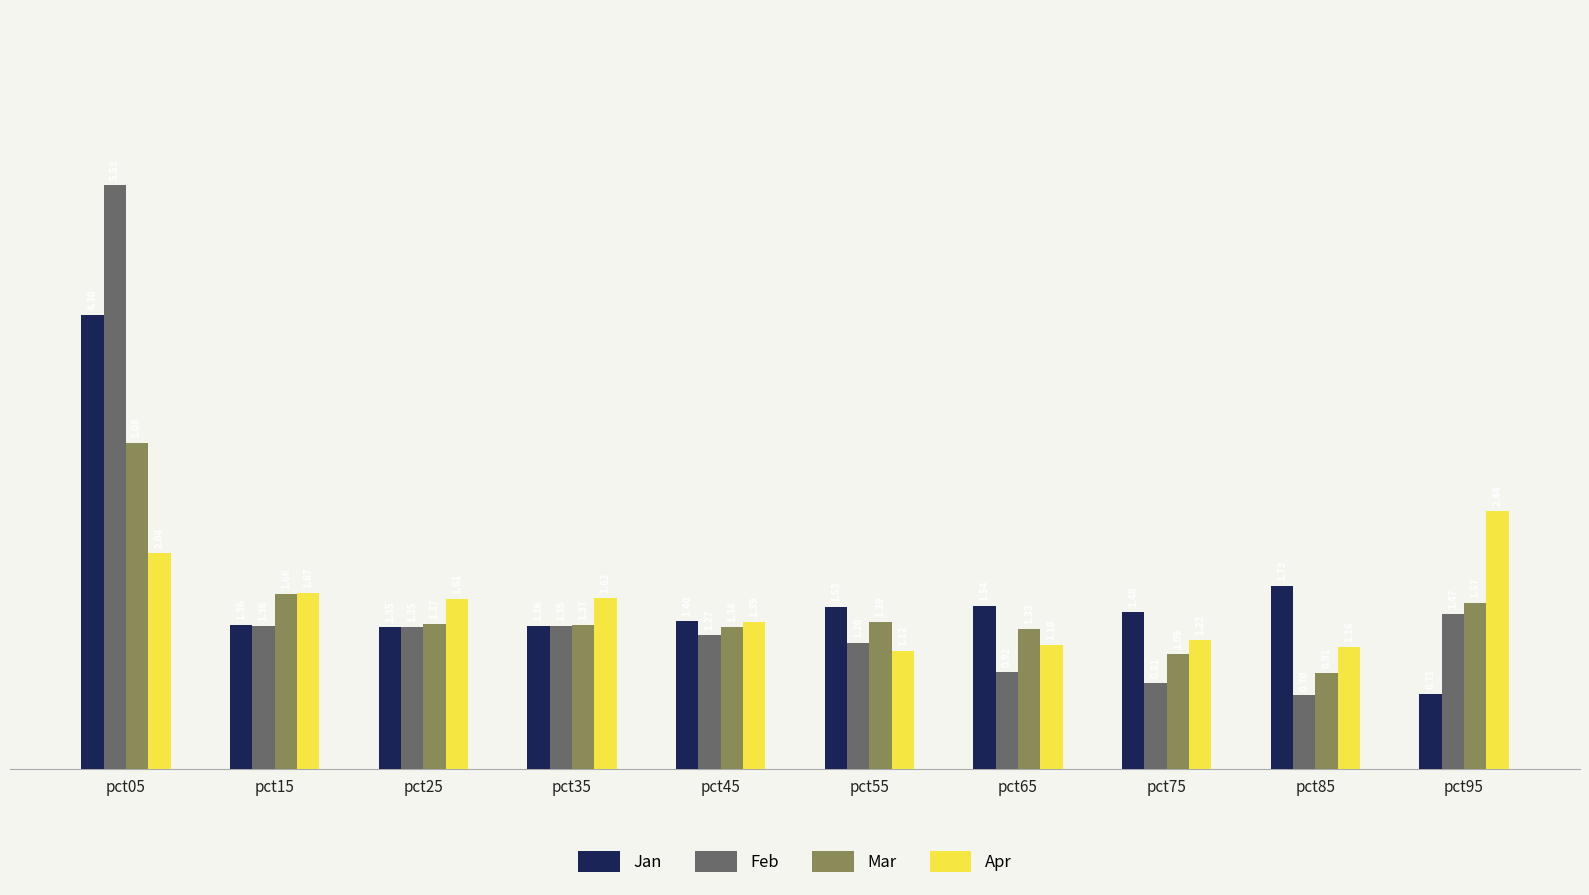

List the series in order of their peak value, highest first.

Feb, Jan, Mar, Apr